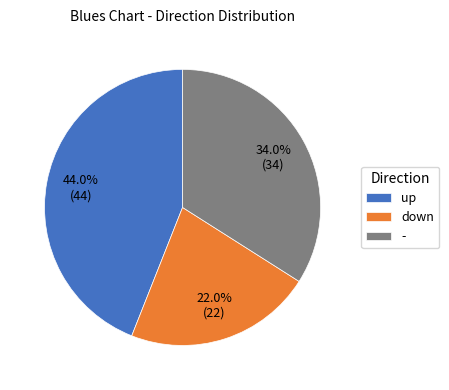

Is there any slice that represents more than half of the pie?

No